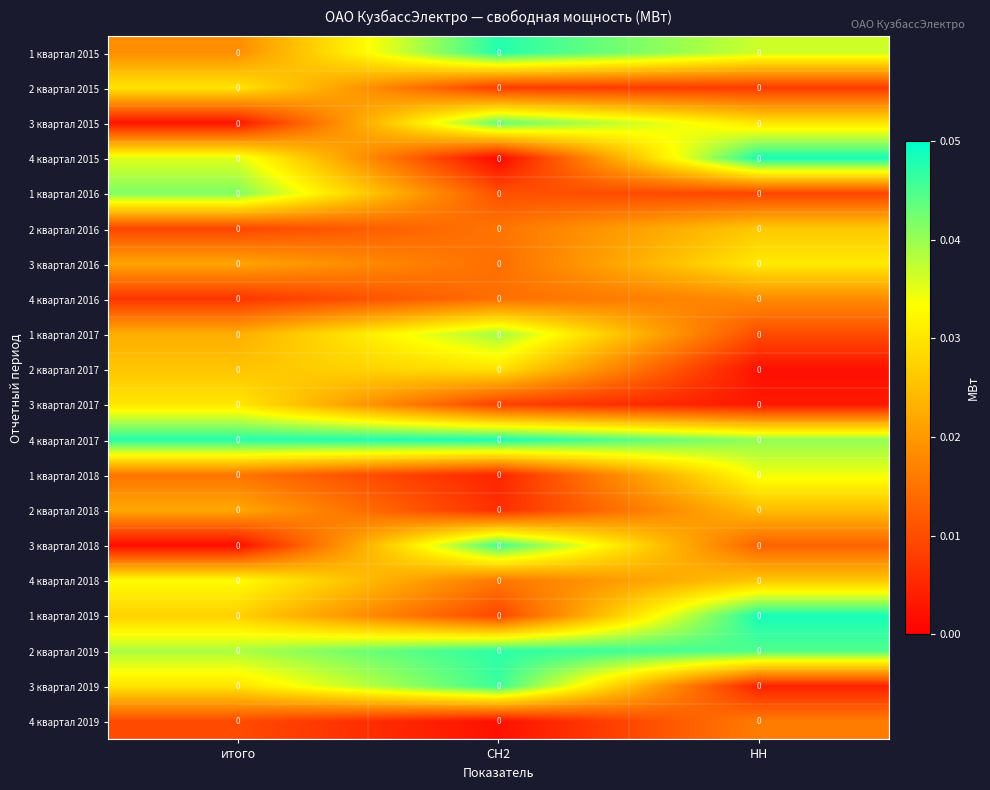

True or false: 2 квартал 2015 has a value of 0.0 at НН.

True